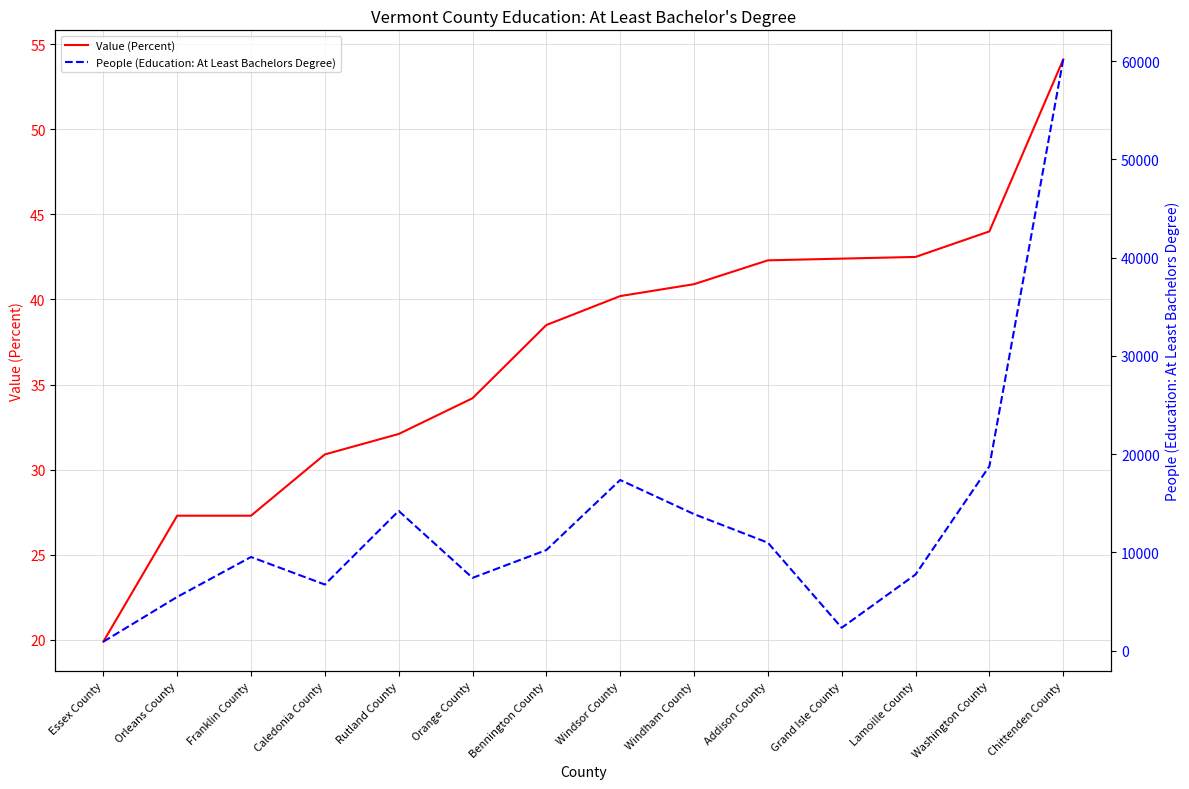

Reading left to right, transcribe all the data shown in this chart.

Value (Percent): Essex County=19.9	Orleans County=27.3	Franklin County=27.3	Caledonia County=30.9	Rutland County=32.1	Orange County=34.2	Bennington County=38.5	Windsor County=40.2	Windham County=40.9	Addison County=42.3	Grand Isle County=42.4	Lamoille County=42.5	Washington County=44.0	Chittenden County=54.1
People (Education: At Least Bachelors Degree): Essex County=907.0	Orleans County=5460.0	Franklin County=9526.0	Caledonia County=6722.0	Rutland County=14213.0	Orange County=7401.0	Bennington County=10233.0	Windsor County=17363.0	Windham County=13888.0	Addison County=10981.0	Grand Isle County=2323.0	Lamoille County=7745.0	Washington County=18765.0	Chittenden County=60163.0